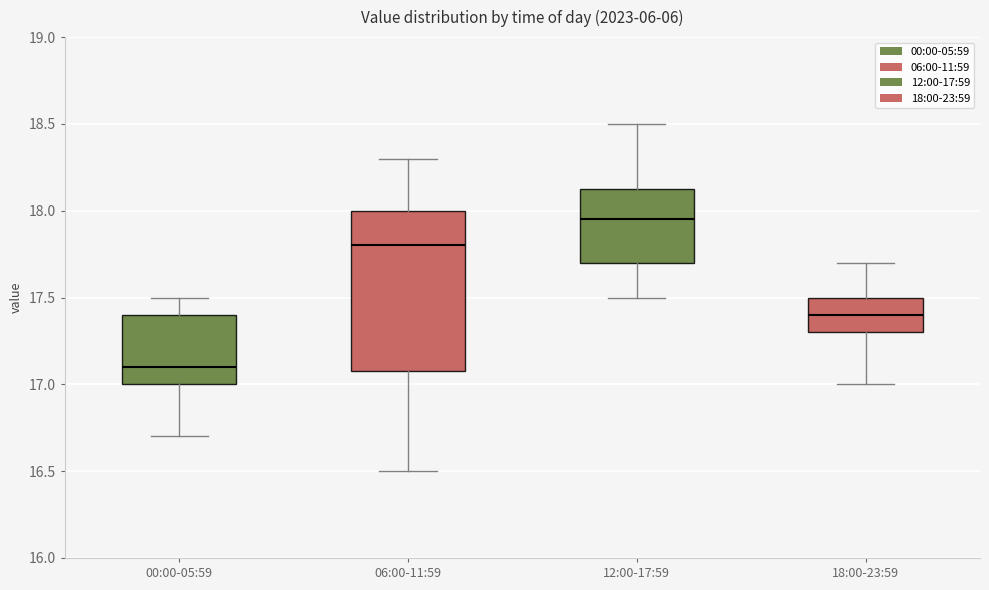

Reading left to right, read every box against the y-axis: the position of its median line, the range the box covers, and the ends of its whiskers. The values are not printed on the chart, so give them approximately, as read against the axis.

00:00-05:59: median 17.10, box 17.00 to 17.40, whiskers 16.70 to 17.50
06:00-11:59: median 17.80, box 17.10 to 18.00, whiskers 16.50 to 18.30
12:00-17:59: median 17.95, box 17.70 to 18.15, whiskers 17.50 to 18.50
18:00-23:59: median 17.40, box 17.30 to 17.50, whiskers 17.00 to 17.70